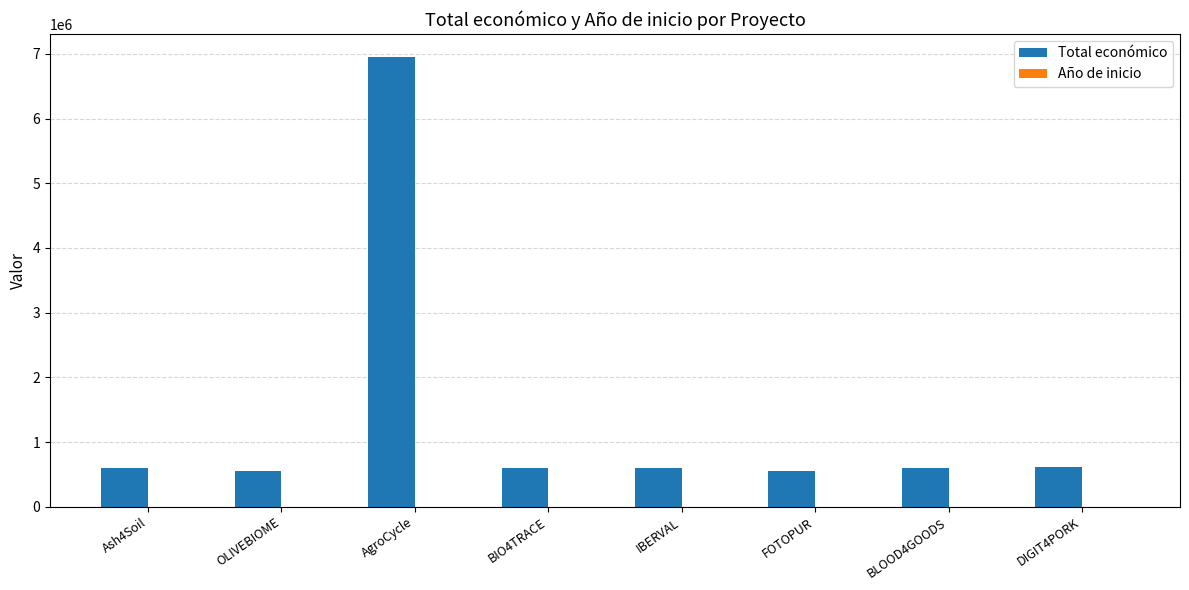

Which series has the largest total across all categories?

Total económico